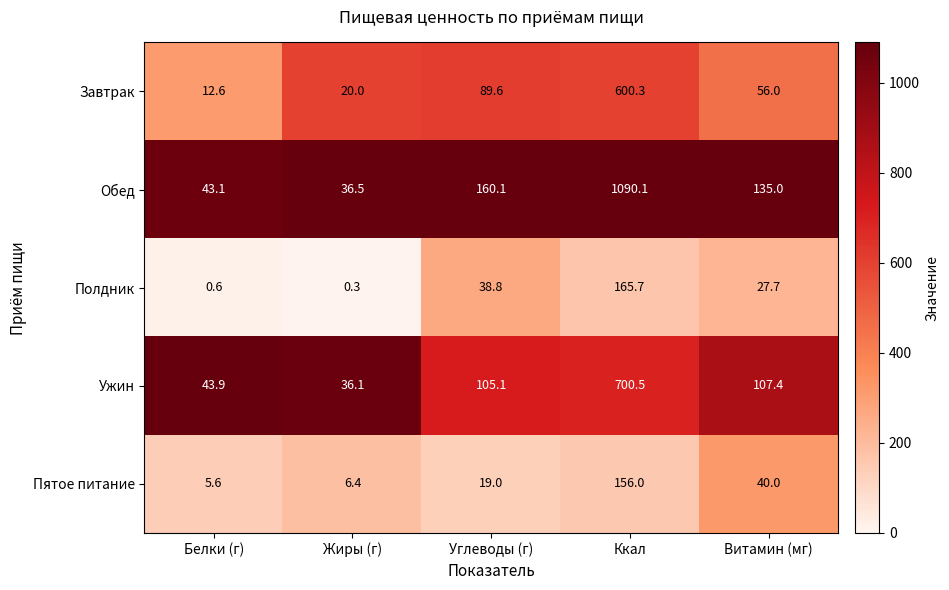

What is the sum of the Полдник values at Витамин (мг) and Ккал?

193.4